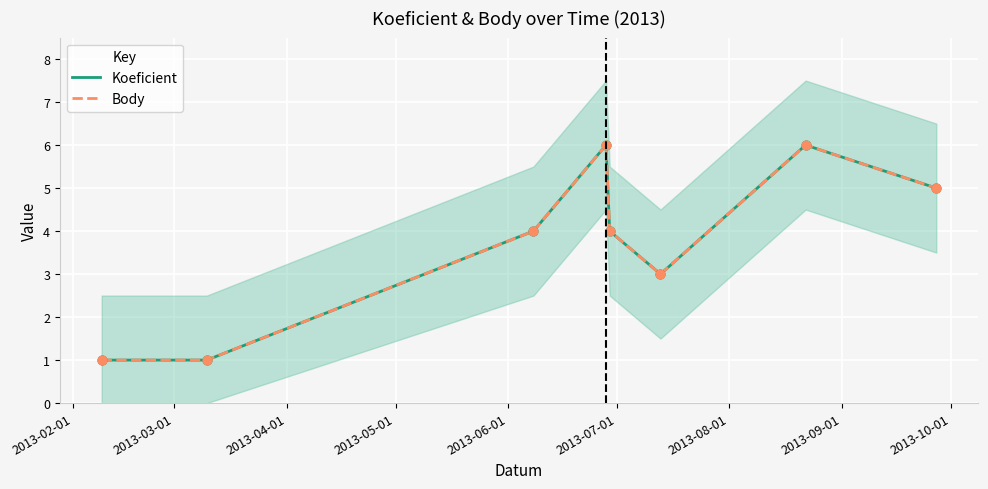

Which series contains the lowest Y value?

Koeficient